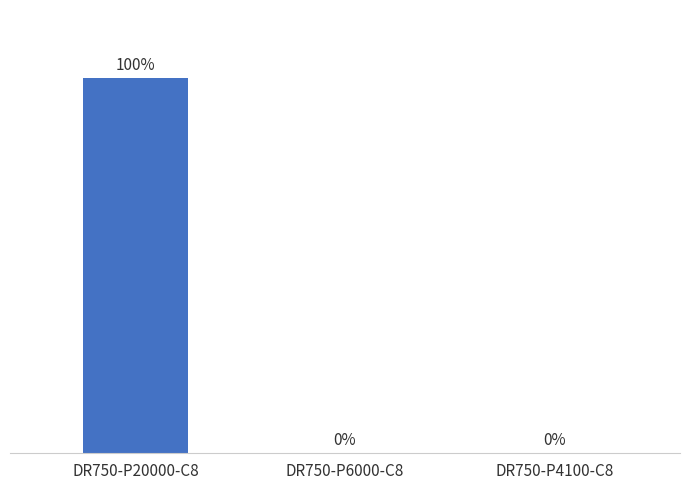

Reading left to right, extract all data points from this chart.

DR750-P20000-C8=2051466594	DR750-P6000-C8=1465124	DR750-P4100-C8=1465114